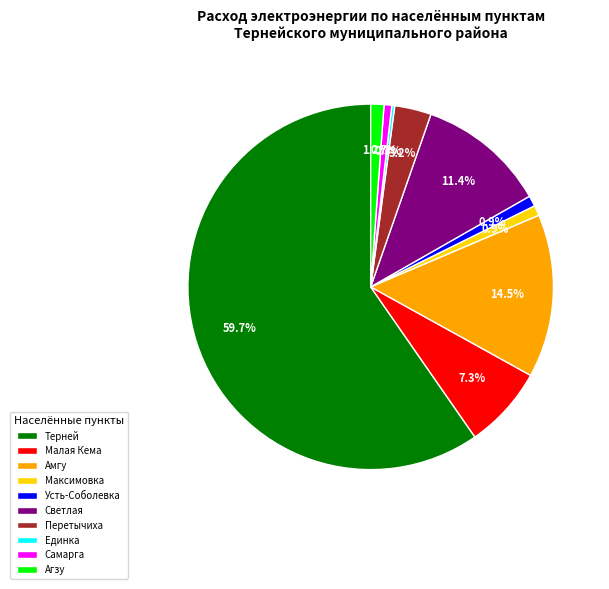

True or false: Малая Кема accounts for 21% of the total.

False